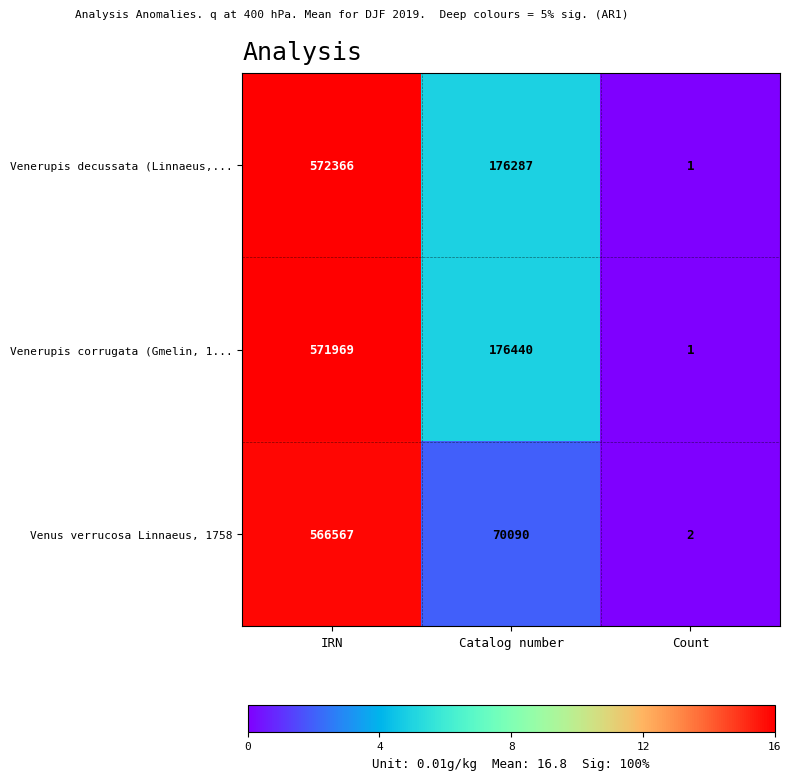

What is the total value across all series at Count?

4